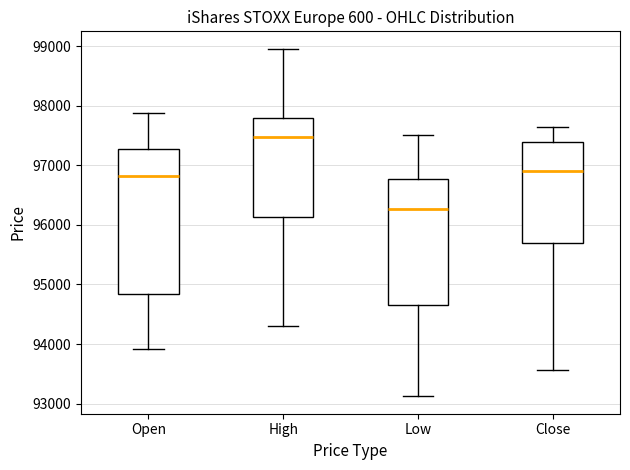

Which box's median line is the lowest?

Low